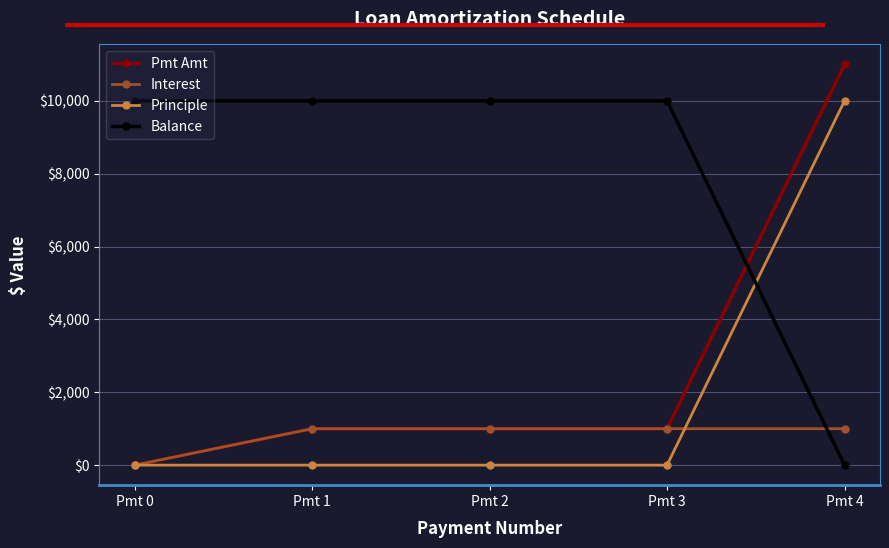

What is the value of the Balance point at the 3rd from the left?

10000